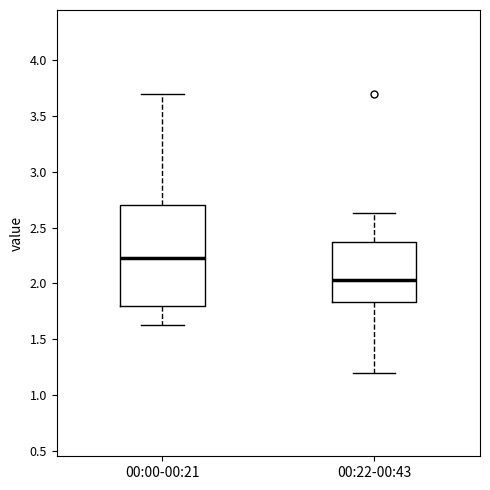

Comparing the boxes themselves (not the whiskers), which one is the tallest?

00:00-00:21